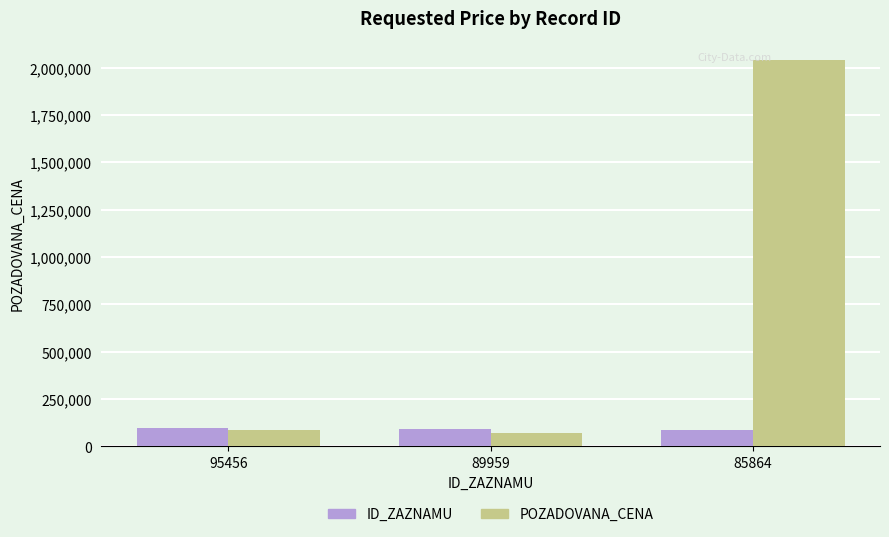

What is the greatest value displayed?

2040000